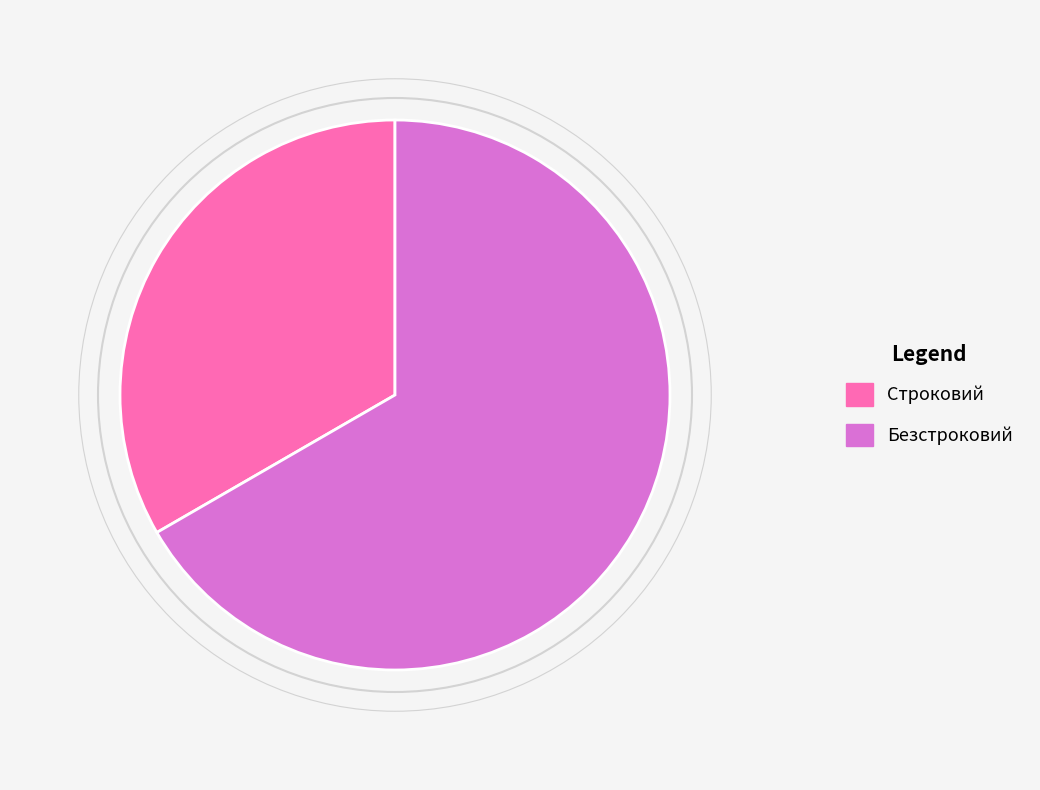

Which has a higher value, Строковий or Безстроковий?

Безстроковий